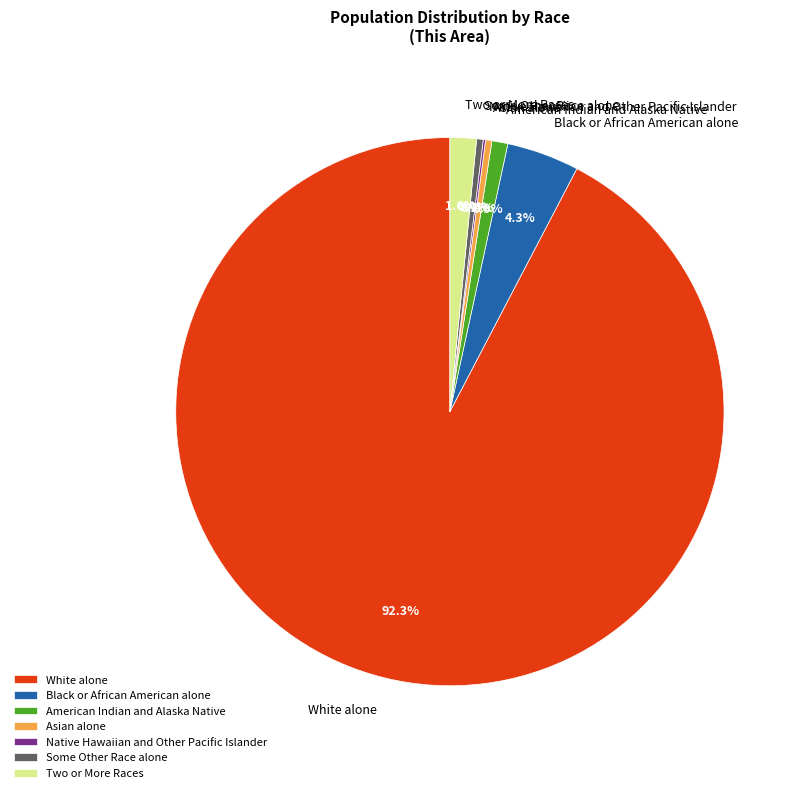

Which slice is the largest?

White alone